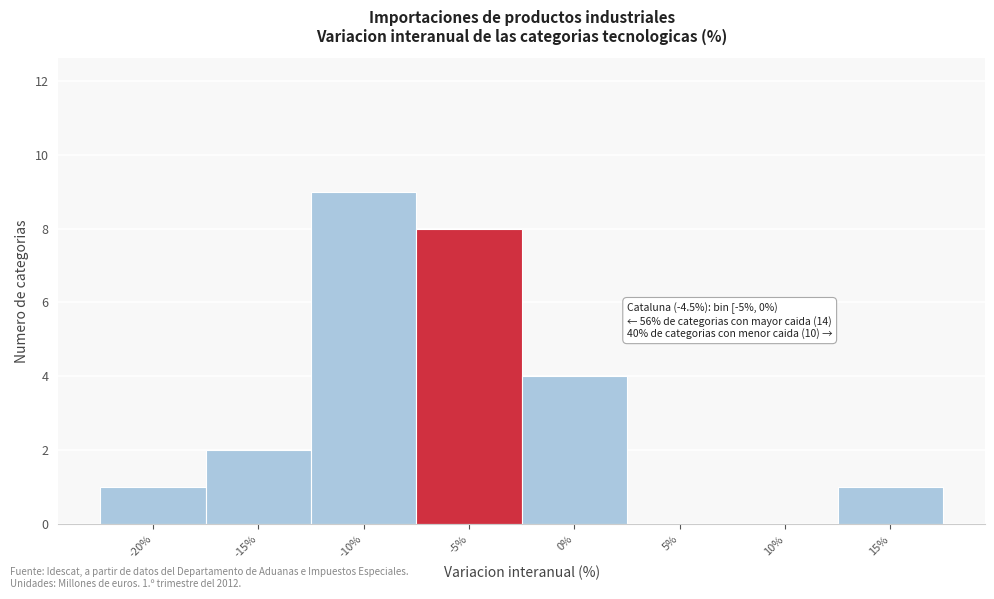

Reading right to left, extract all data points from this chart.

15%=1	10%=0	5%=0	0%=4	-5%=8	-10%=9	-15%=2	-20%=1